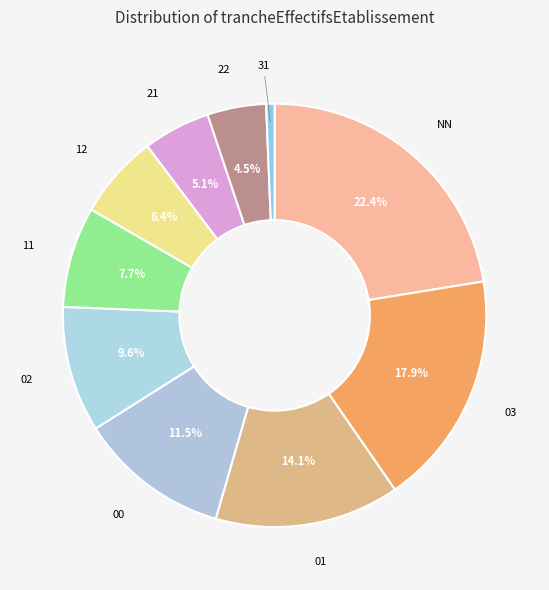

Count the number of slices in the pie.

10